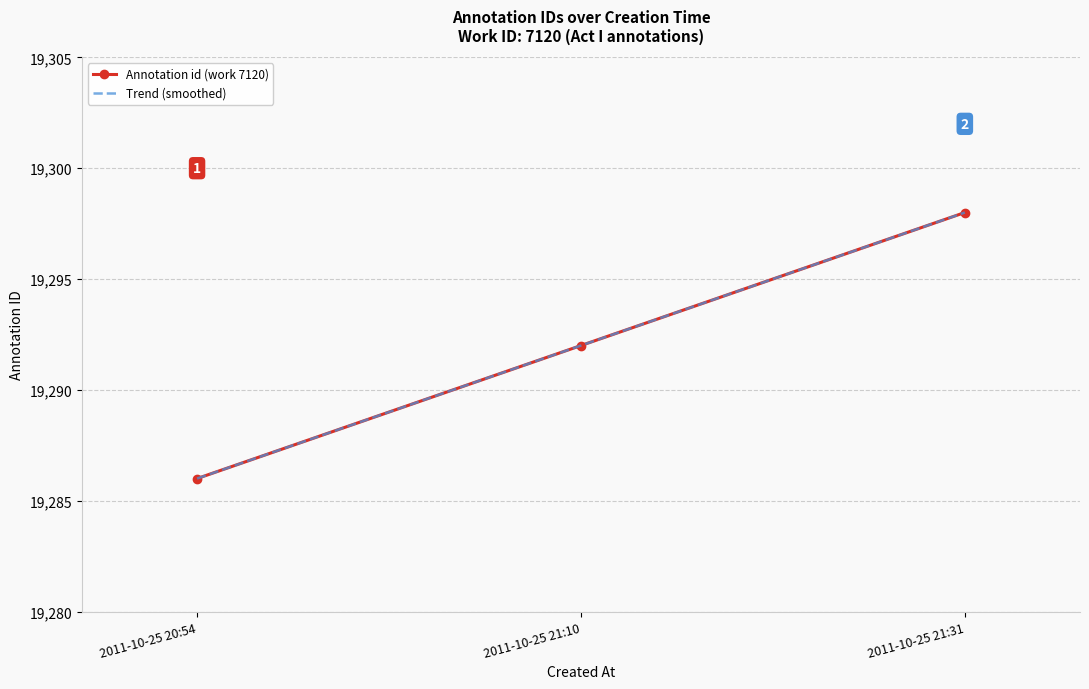

What is the label of the 1st point from the right?

2011-10-25 21:31